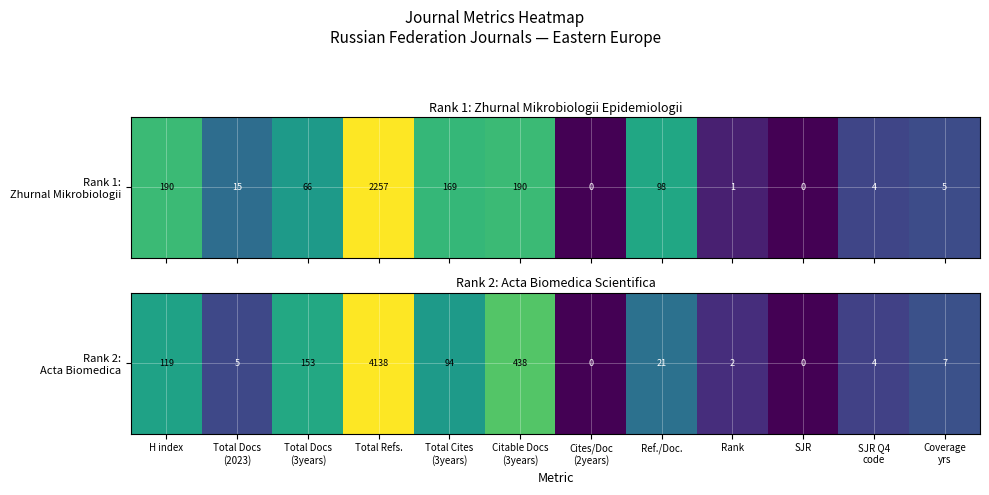

Approximately how many times larger is the value at Total Refs. compared to H index?

1.7